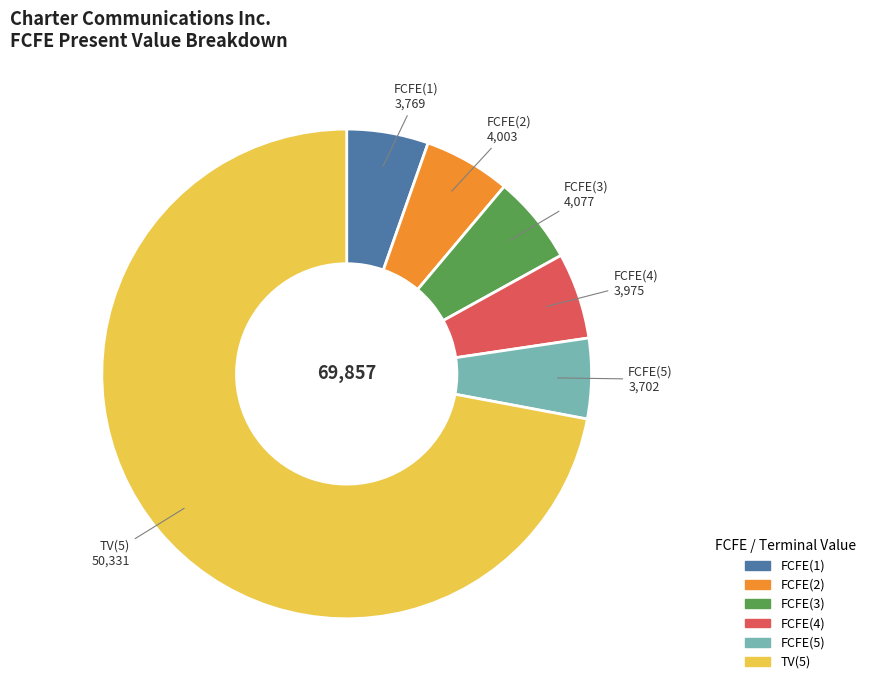

What is the largest slice in the pie chart?

TV(5)